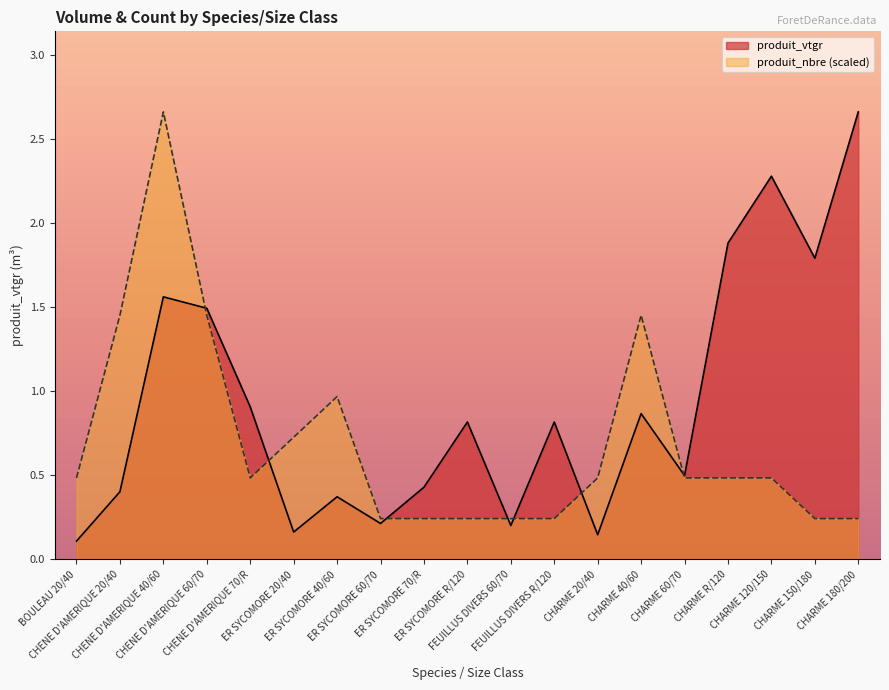

In produit_nbre, how many points are higher than both neighbors (excluding endpoints)?

3